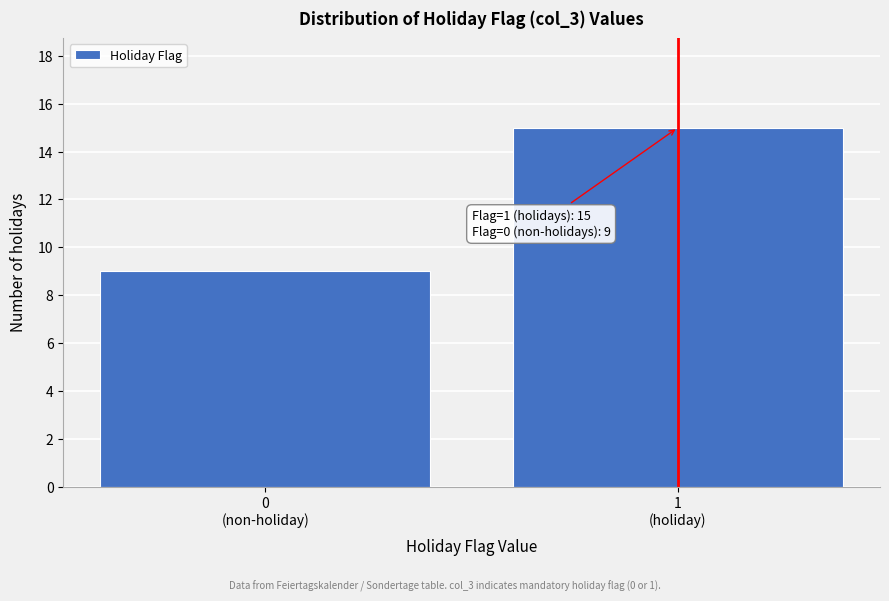

Reading right to left, transcribe all the data shown in this chart.

15	9